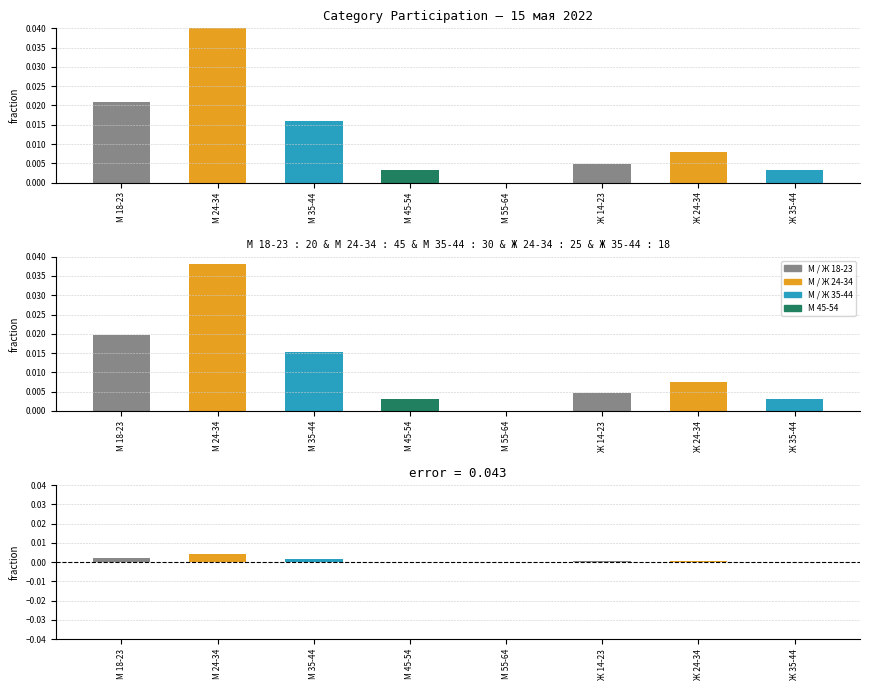

The observed series shows 0.0 at Ж 24-34. True or false?

True